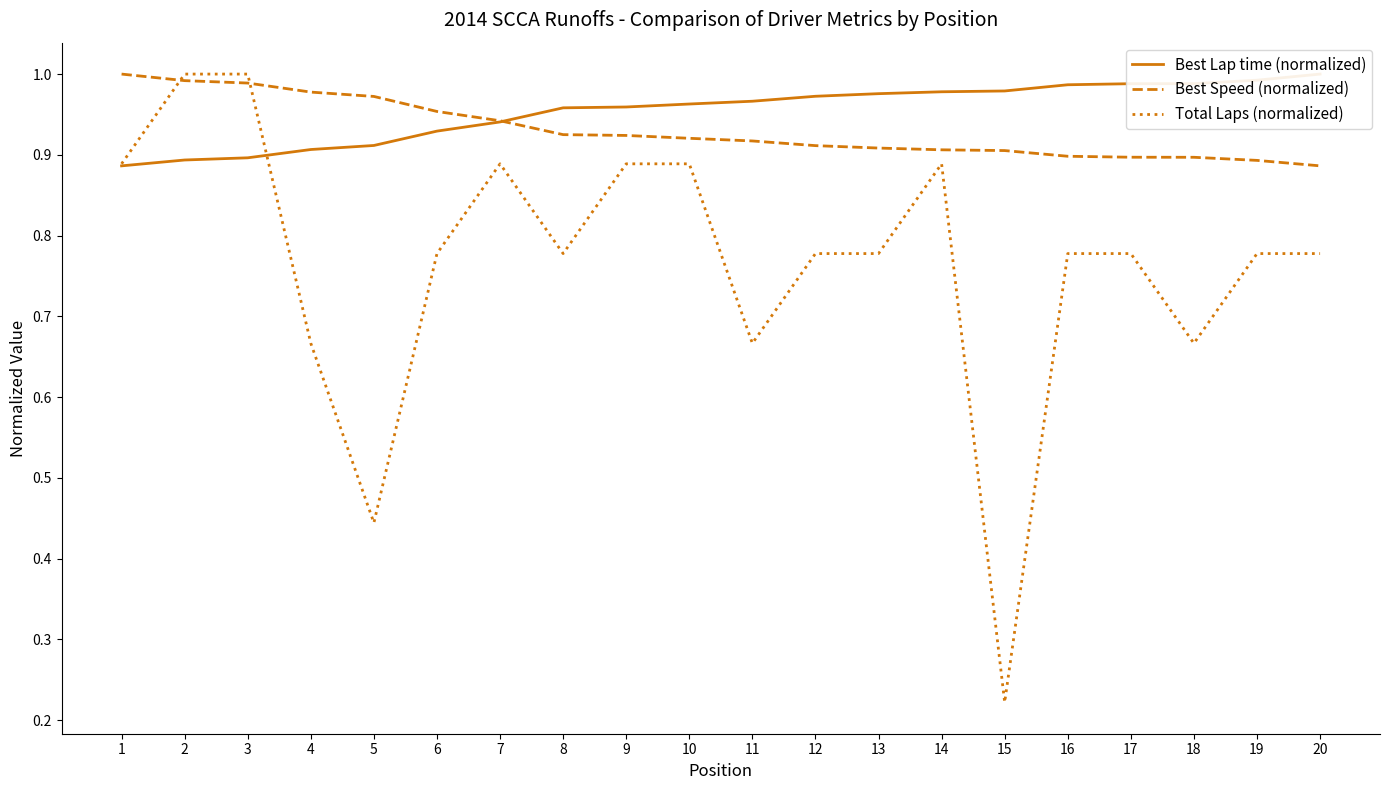

Reading right to left, what are all the values shown in this chart?

Best Lap time (normalized): 1.0	1.0	1.0	1.0	1.0	1.0	1.0	1.0	1.0	1.0	1.0	1.0	1.0	0.9	0.9	0.9	0.9	0.9	0.9	0.9
Best Speed (normalized): 0.9	0.9	0.9	0.9	0.9	0.9	0.9	0.9	0.9	0.9	0.9	0.9	0.9	0.9	1.0	1.0	1.0	1.0	1.0	1.0
Total Laps (normalized): 0.8	0.8	0.7	0.8	0.8	0.2	0.9	0.8	0.8	0.7	0.9	0.9	0.8	0.9	0.8	0.4	0.7	1.0	1.0	0.9